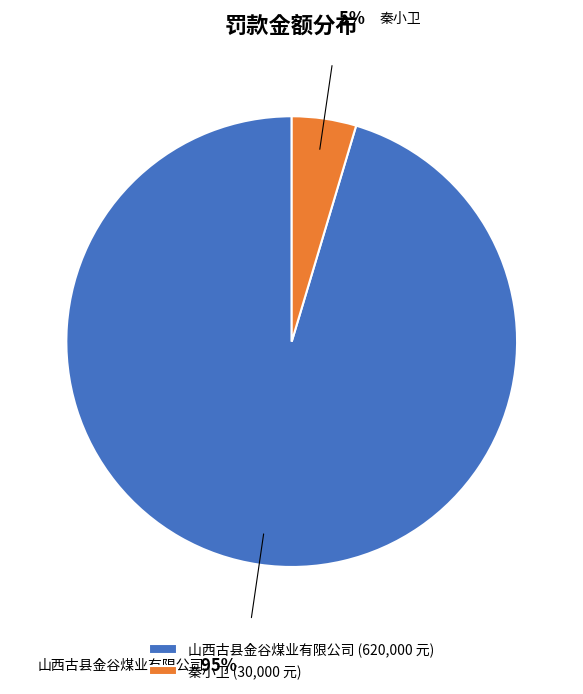

Is it true that 秦小卫 (30,000 元) is 5% of the pie?

True